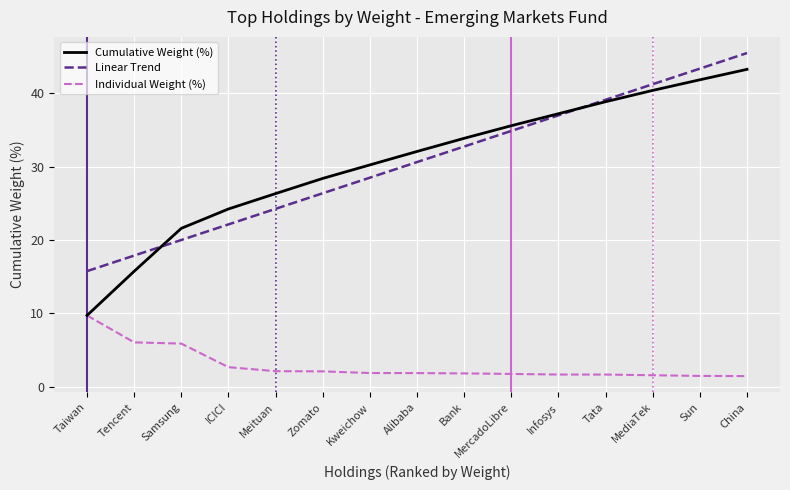

True or false: Linear Trend has a value of 15.7 at Taiwan.

True